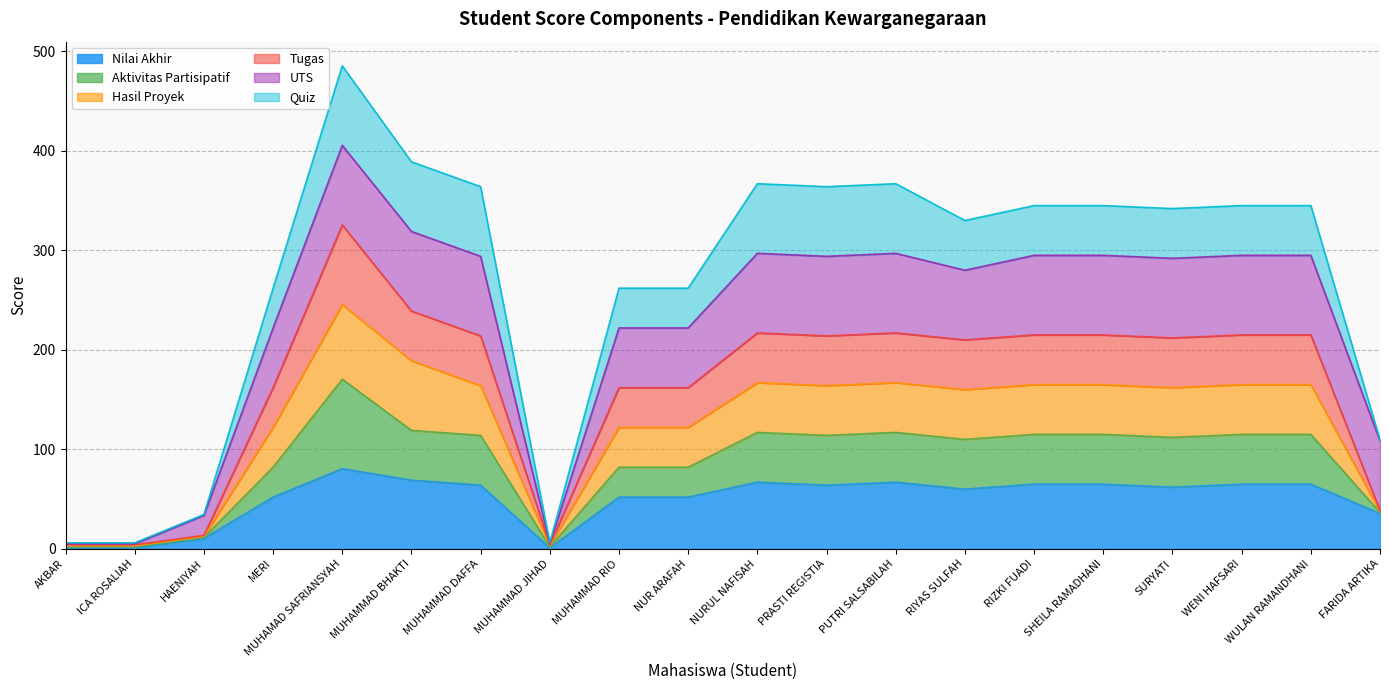

True or false: Nilai Akhir and Aktivitas Partisipatif cross at least once.

False